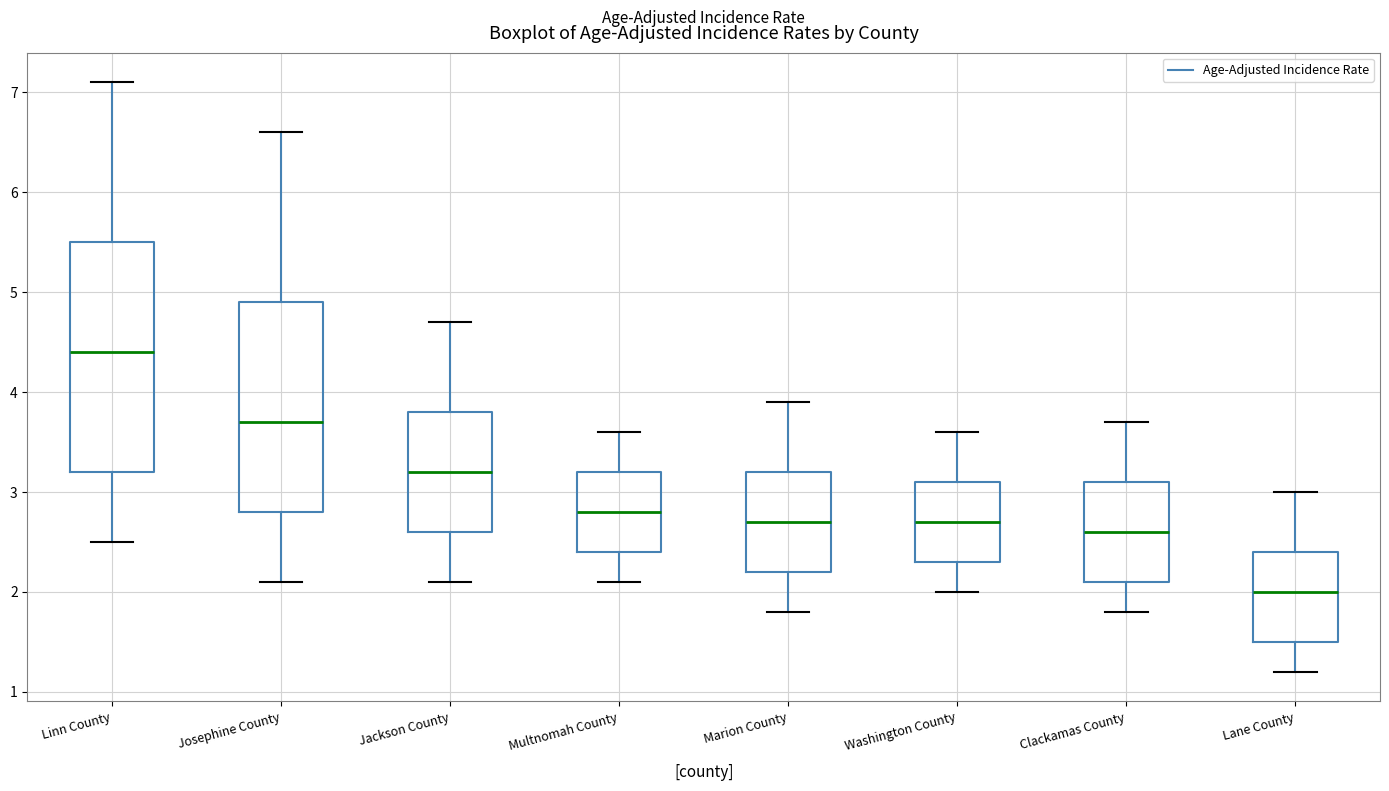

Comparing the boxes themselves (not the whiskers), which one is the tallest?

Linn County